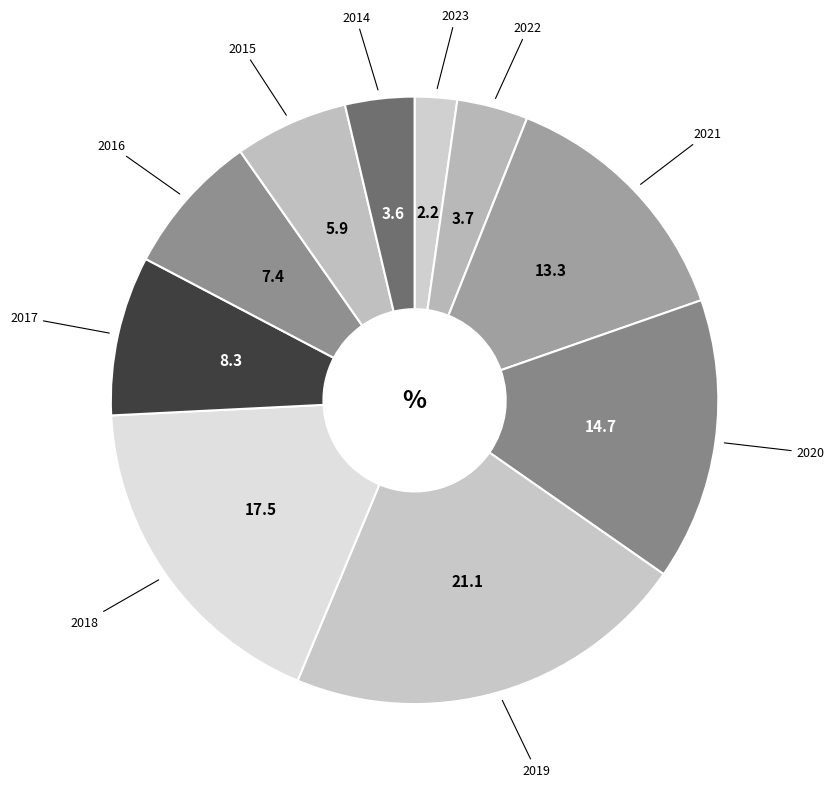

Which category has the biggest portion of the pie?

2019